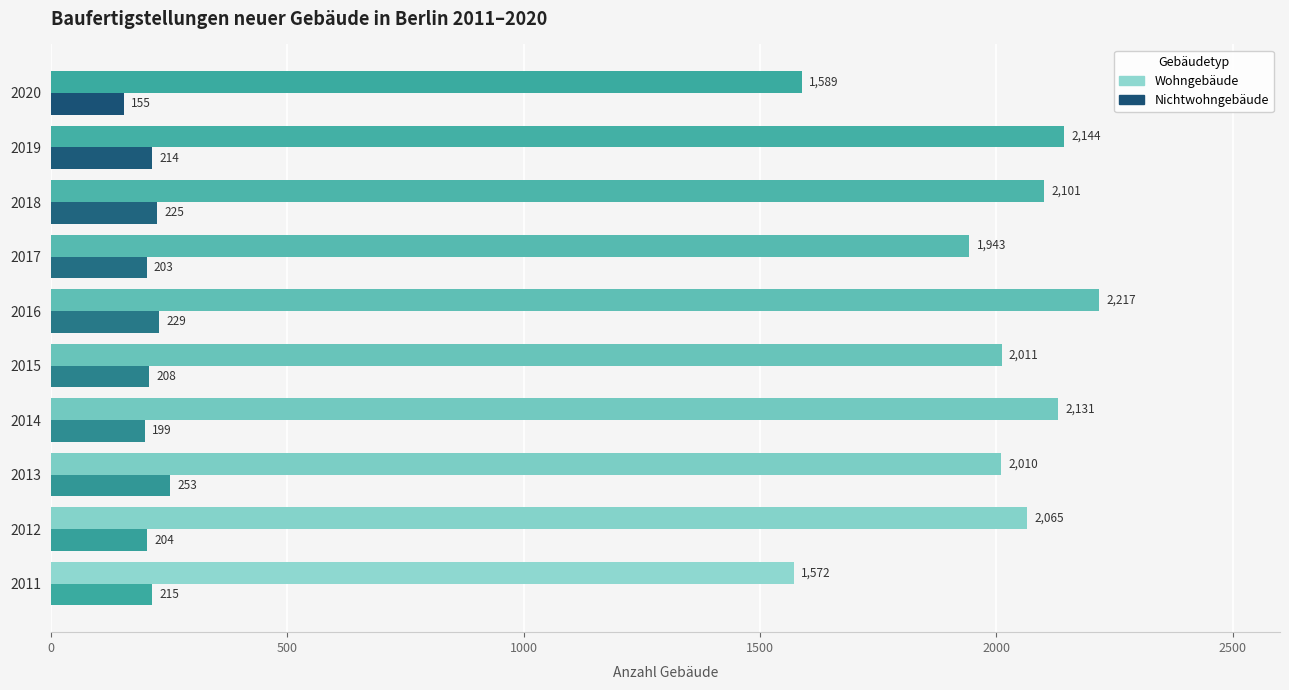

What is the minimum value shown in the chart?

155